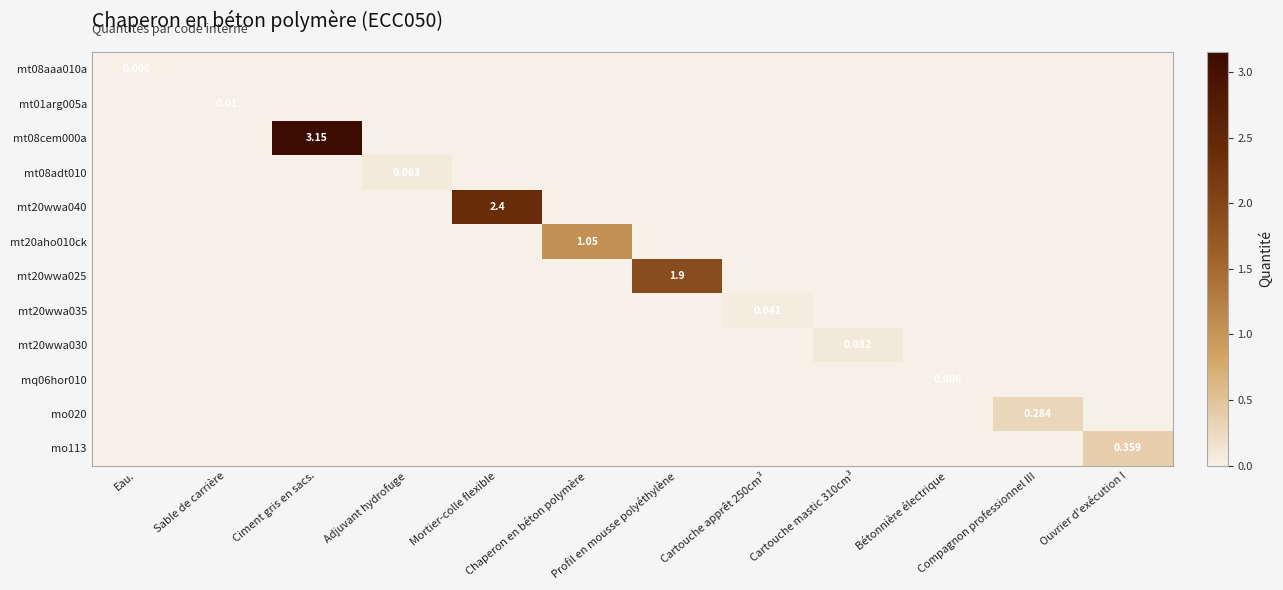

Where is mt01arg005a nearest to the value 0?

Eau.